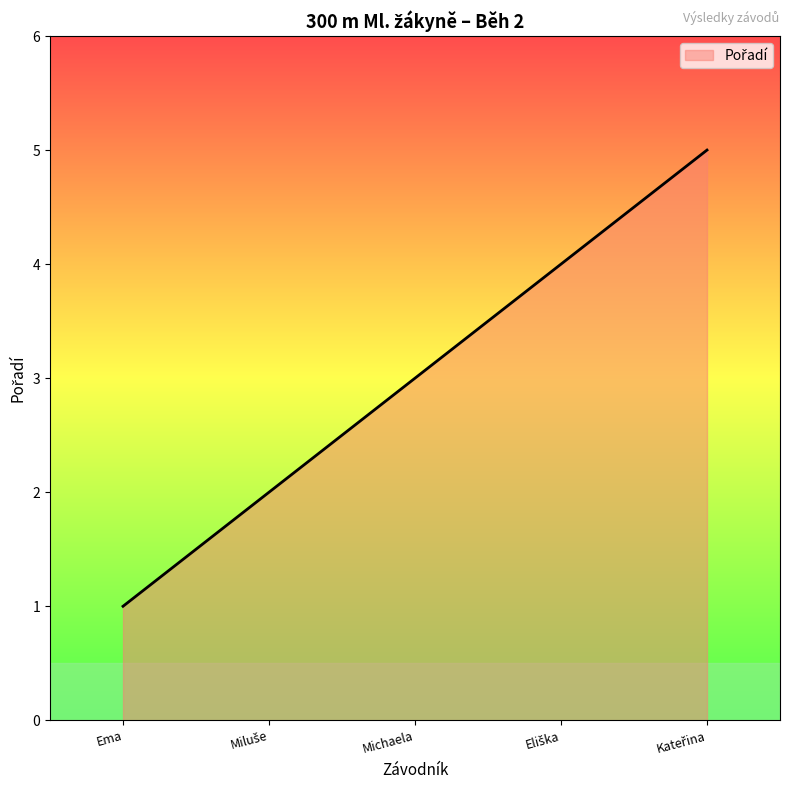

What position from the right is Ema?

5